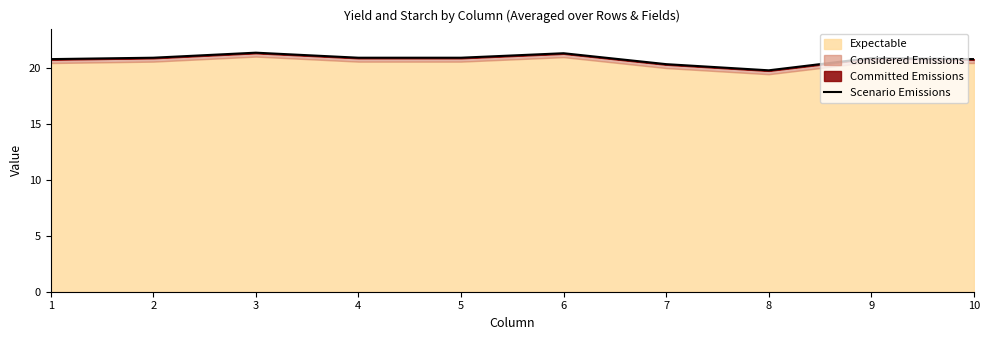

What is the average value?

20.8